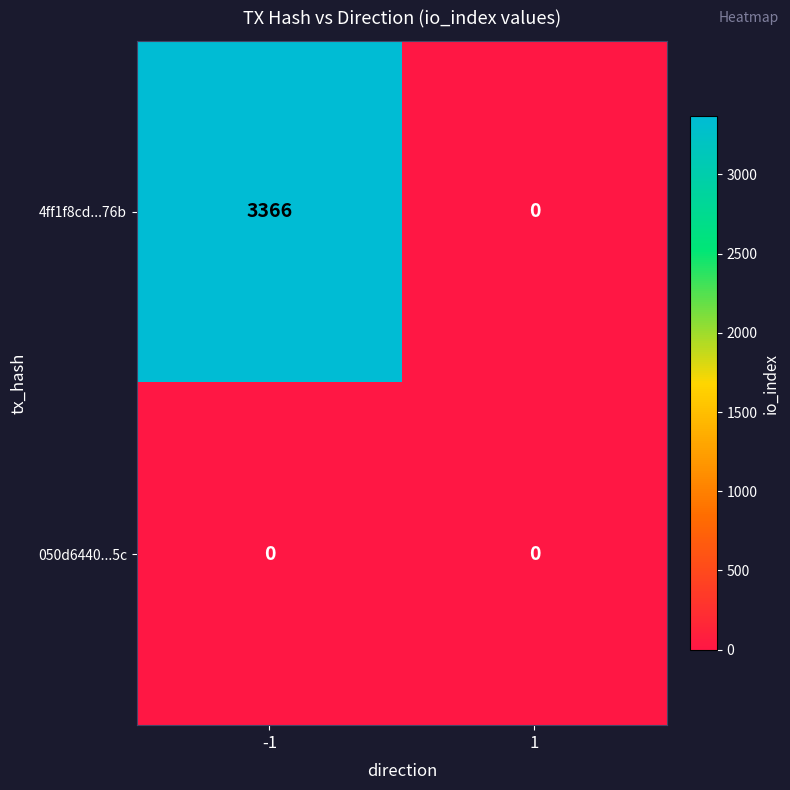

List the series in order of their peak value, lowest first.

050d6440...5c, 4ff1f8cd...76b